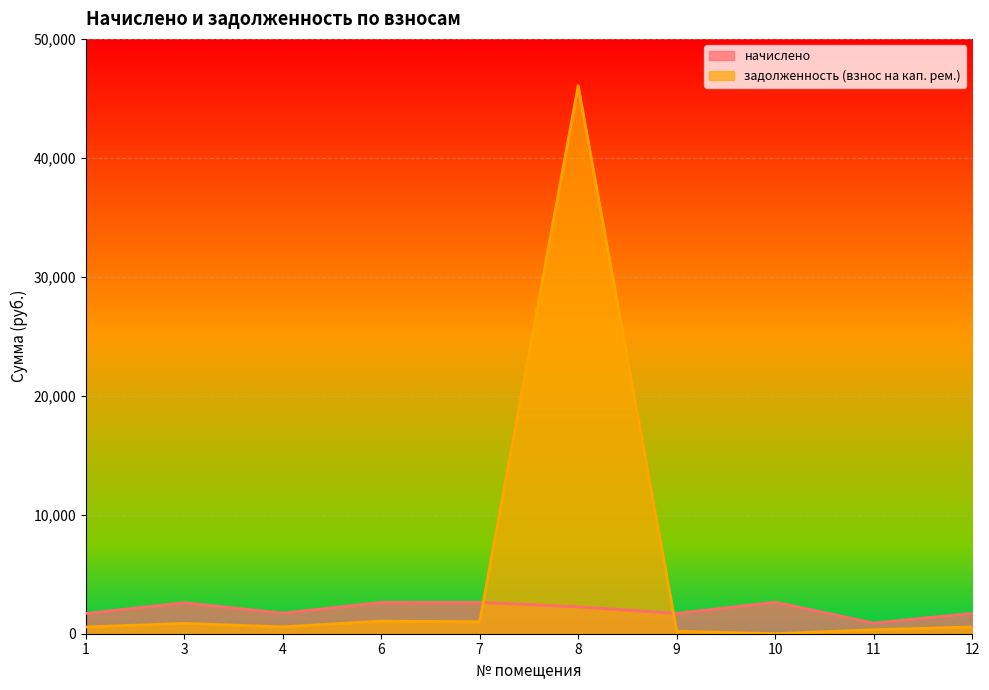

In задолженность (взнос на кап. рем.), how many points are lower than both neighbors (excluding endpoints)?

3